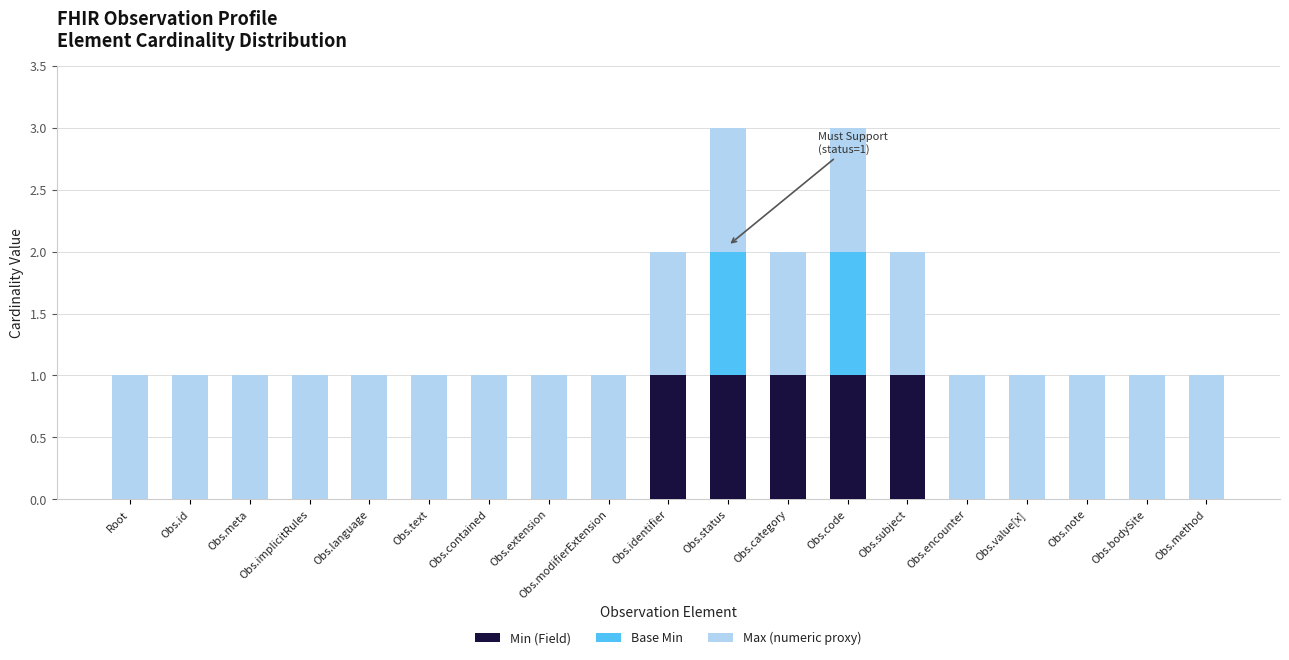

The value of Min (Field) at Obs.status is 1. True or false?

True